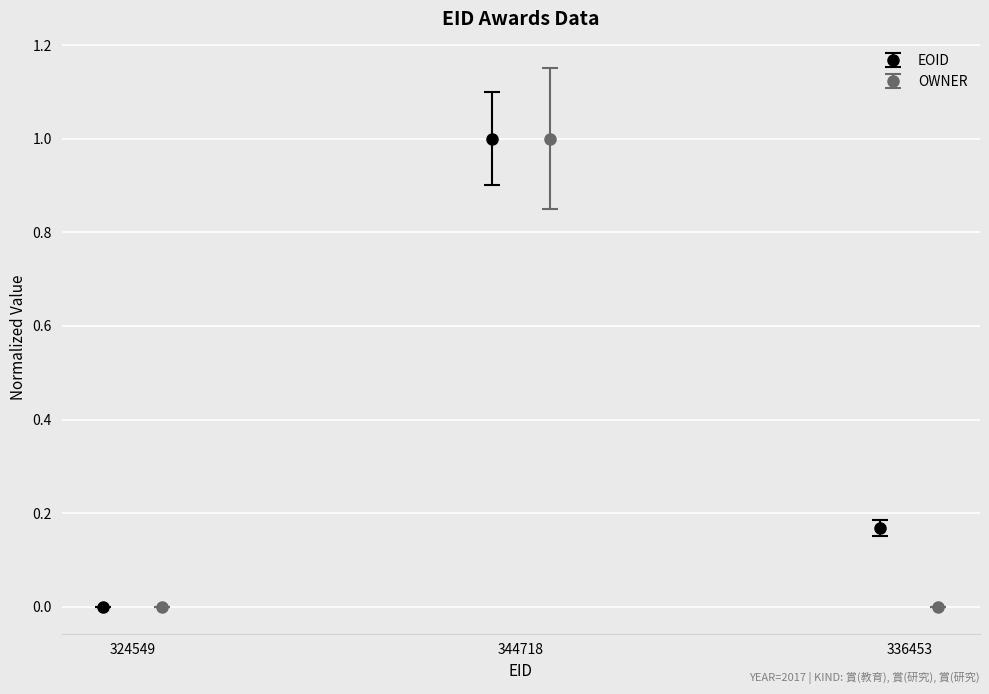

What is the value of the EOID point at the 2nd from the left?

1.0